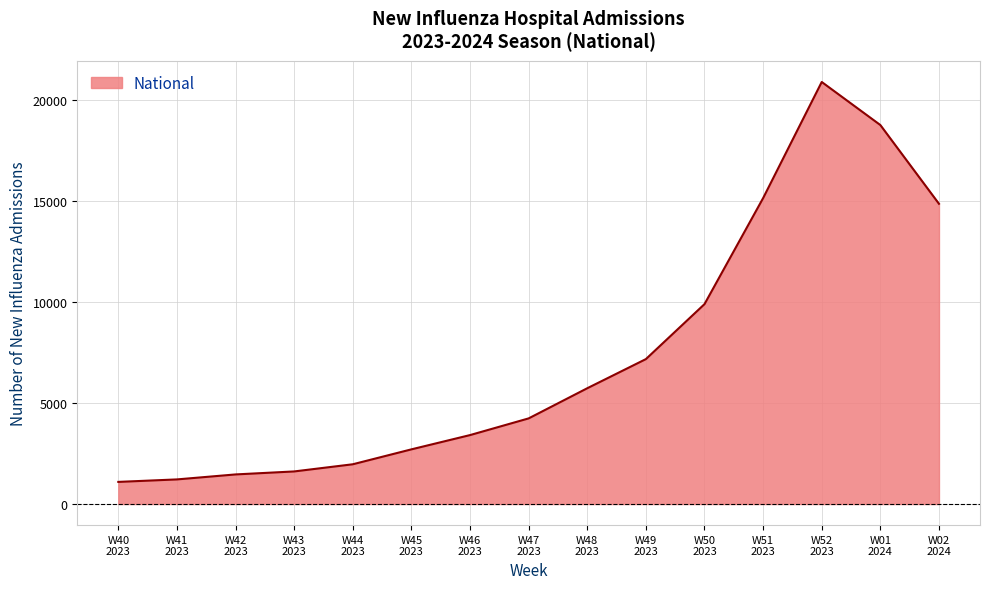

Which label corresponds to the largest value in the chart?

W52
2023